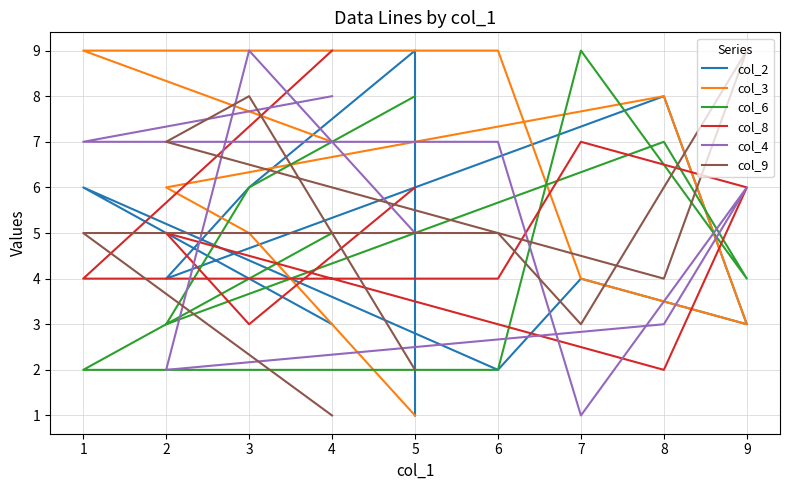

What is the minimum value for col_6?

2